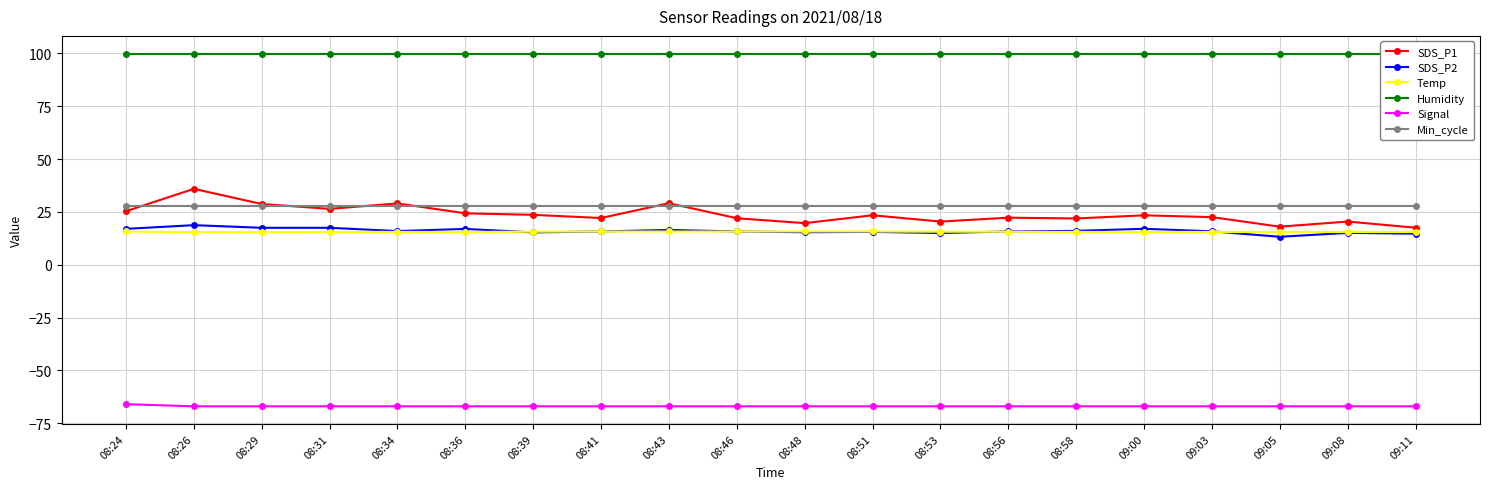

What is the total value across all series at 09:11?

108.6